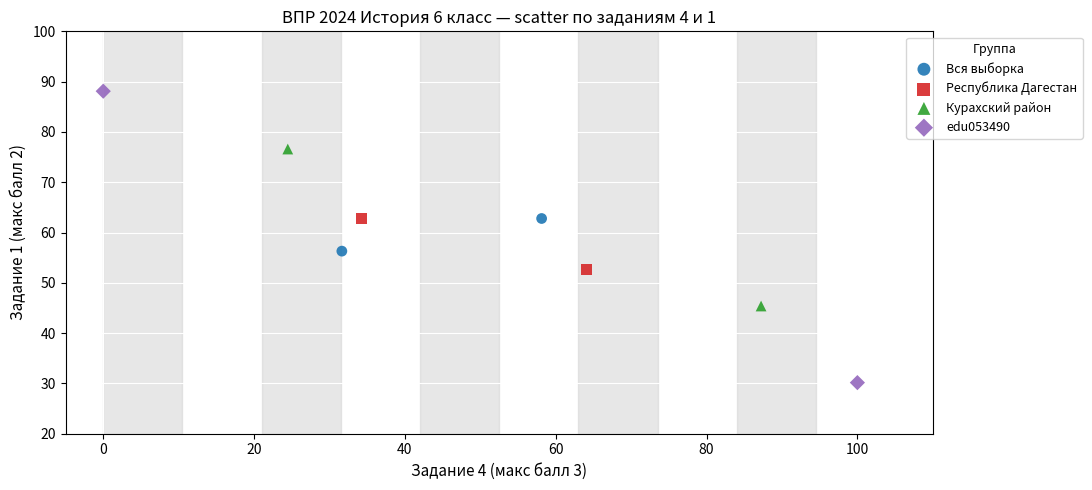

Which series contains the highest Y value?

edu053490